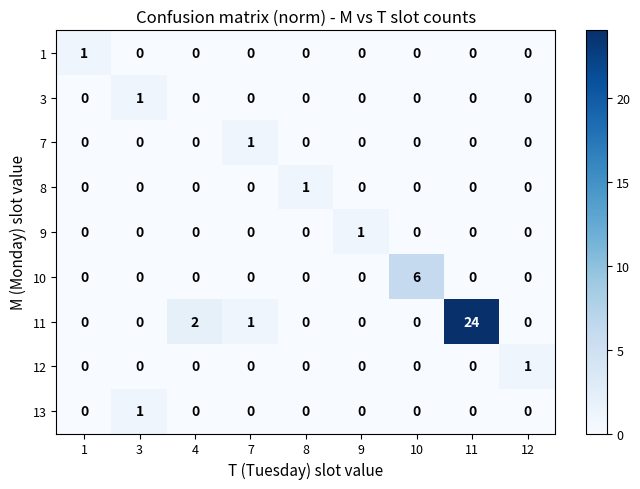

True or false: 1 has a value of -1 at 11.

False